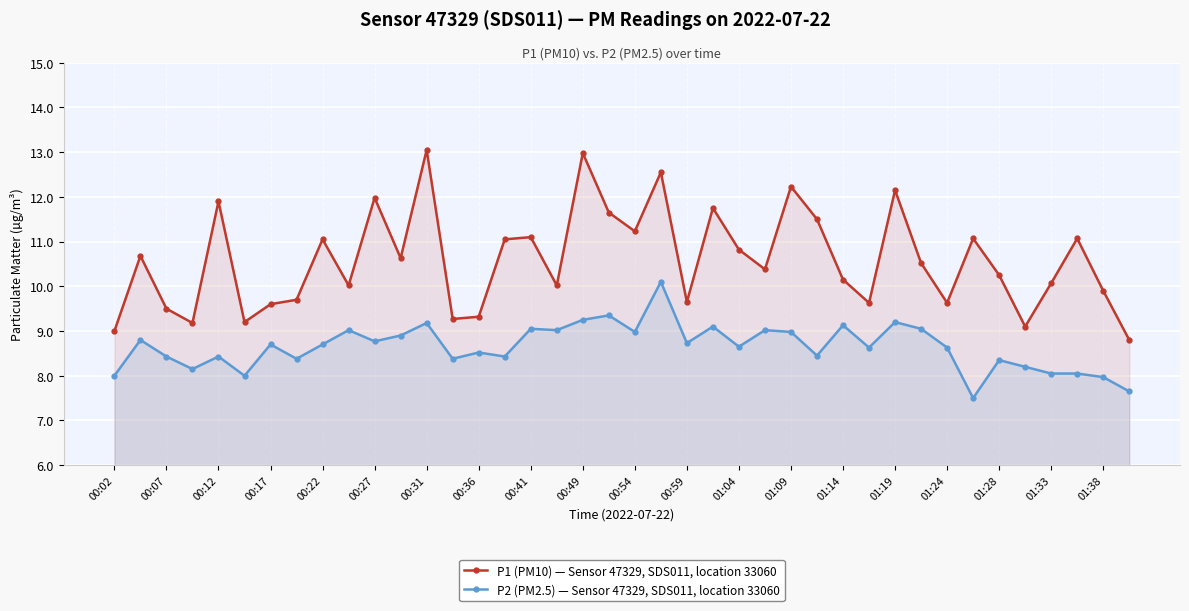

How many lines are shown in the chart?

2